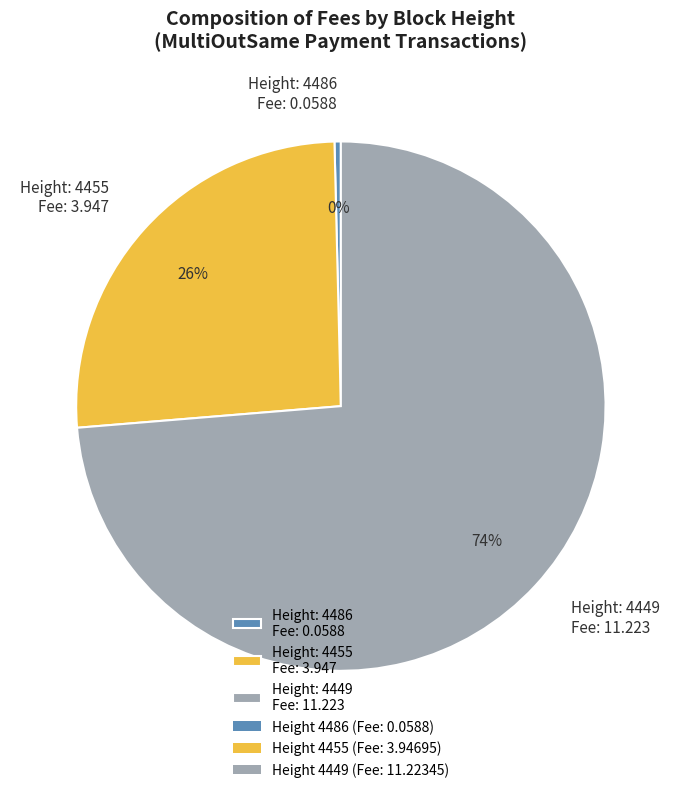

How many segments does this pie chart have?

3